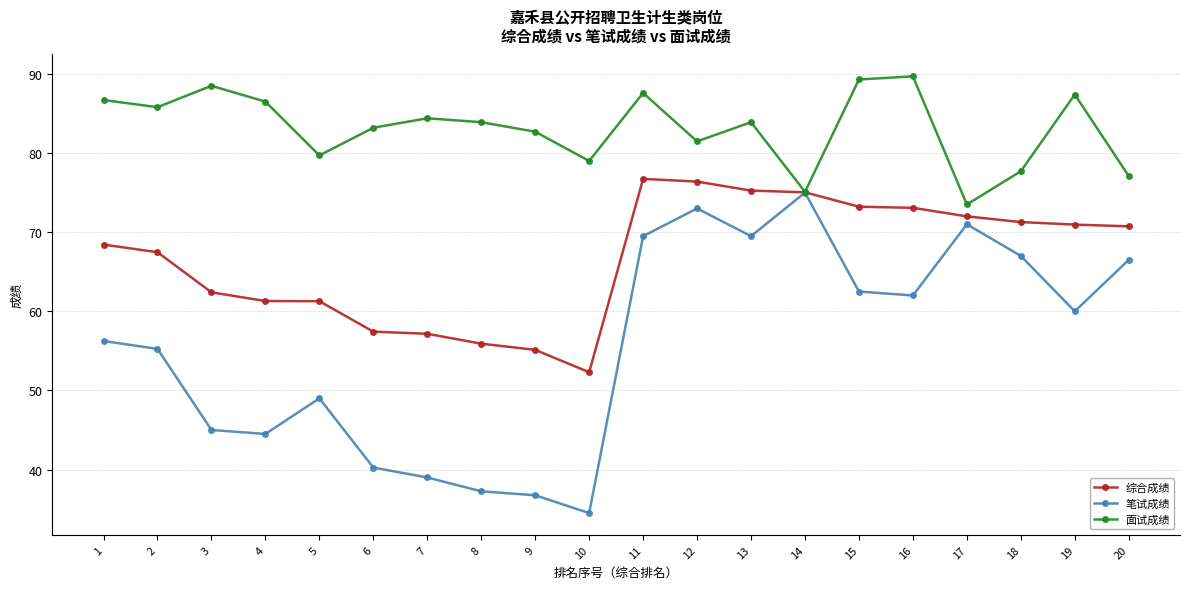

Where does the 面试成绩 series first go above 83?

1